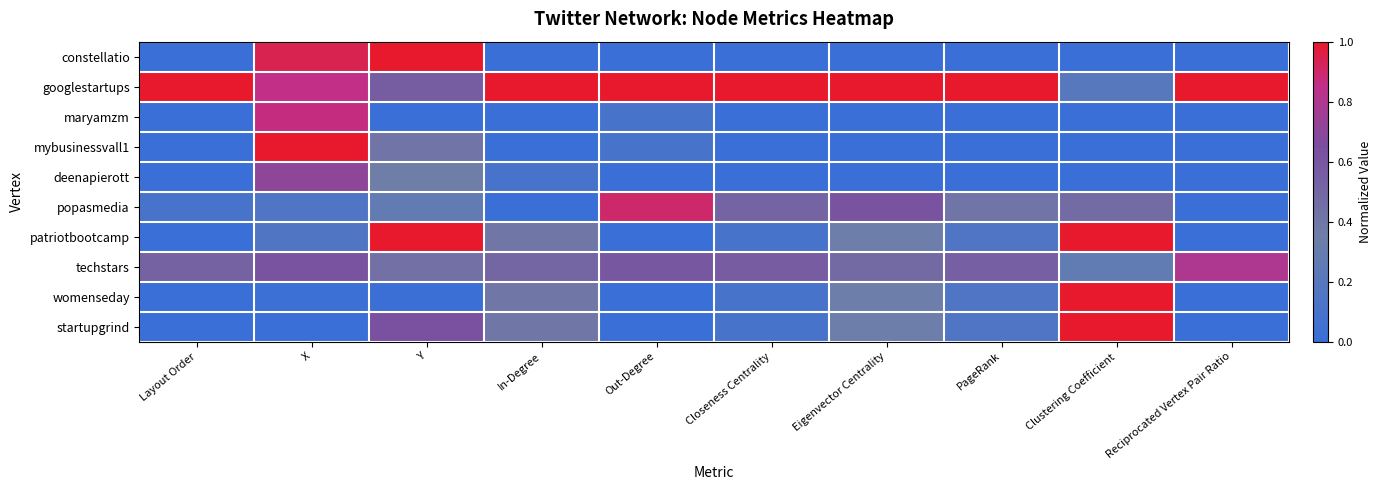

At which category does the chart reach its minimum across all series?

Layout Order